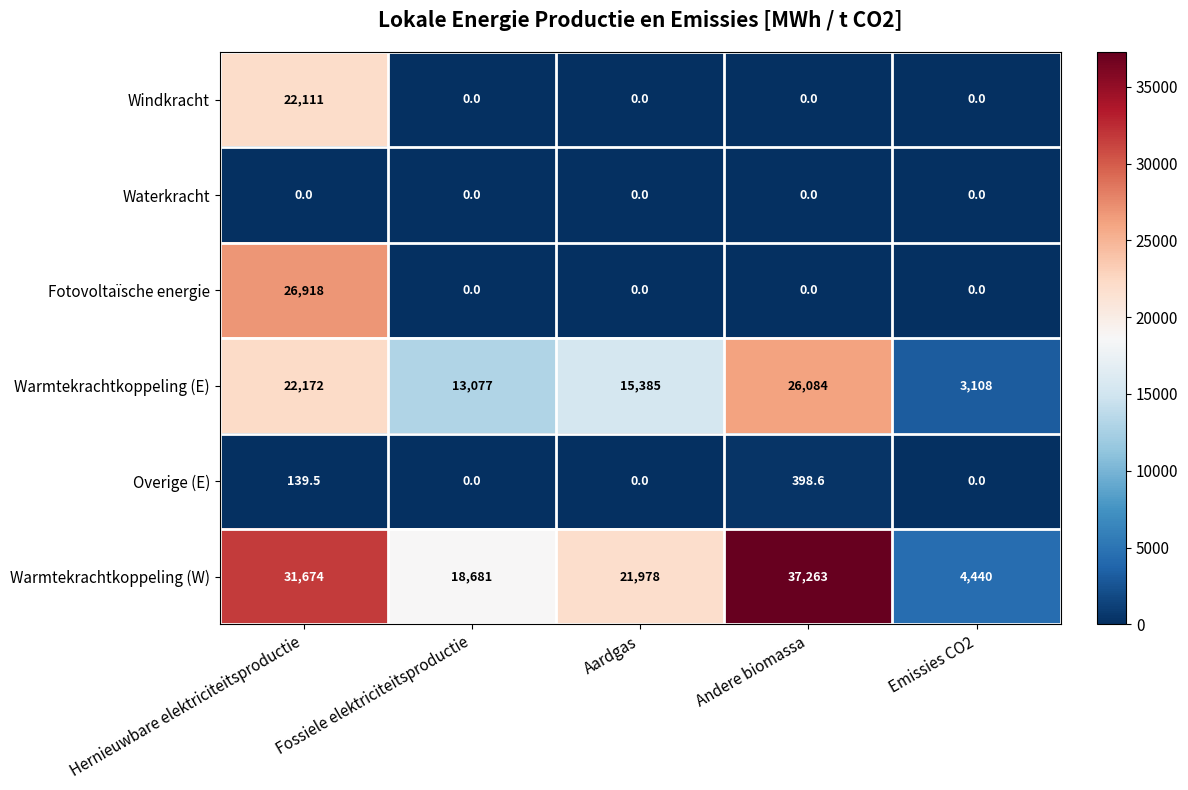

At which category is the sum across all series the highest?

Hernieuwbare elektriciteitsproductie